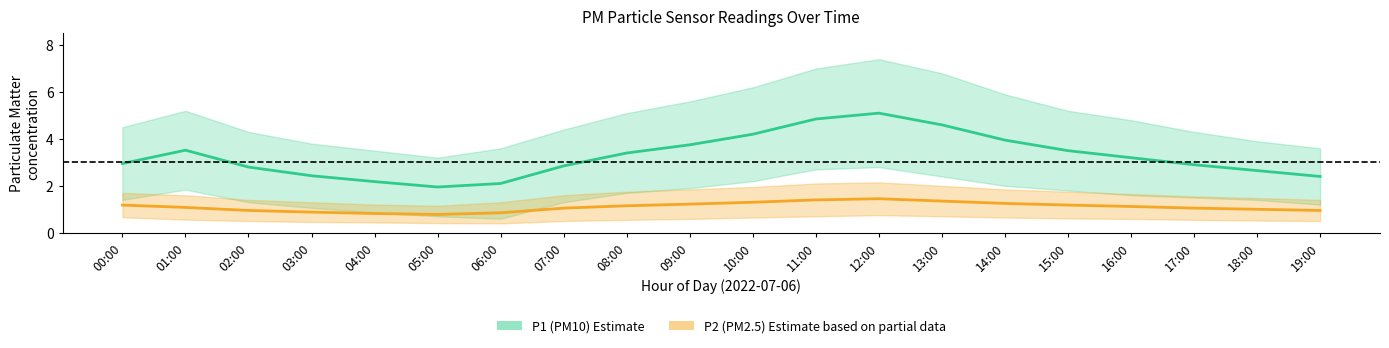

What is the label of the 20th point from the left?

19:00